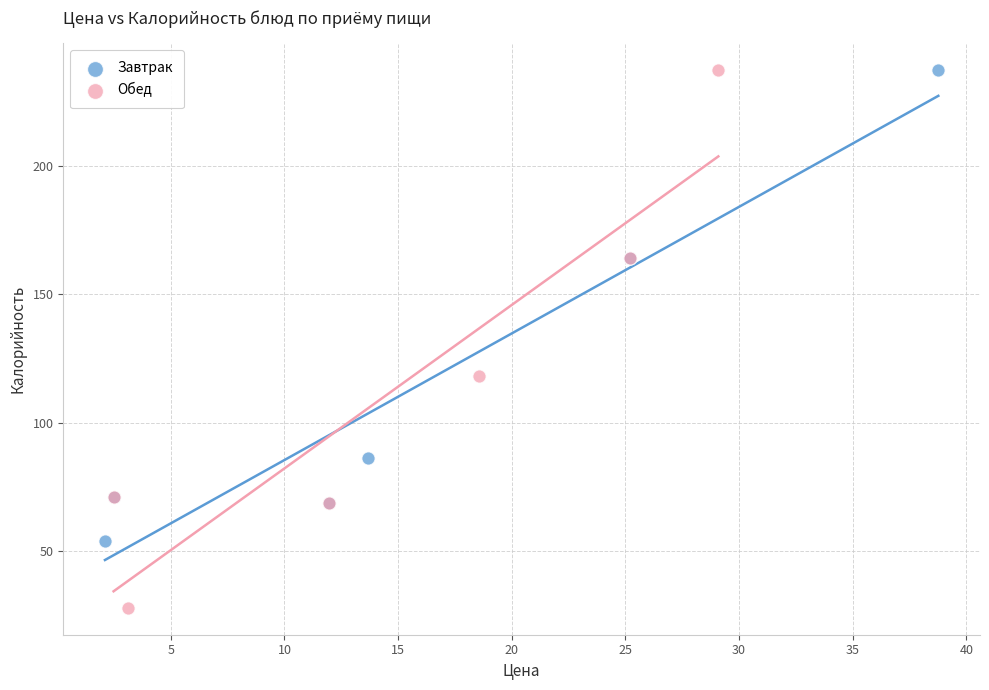

Which series reaches the minimum Y coordinate?

Обед